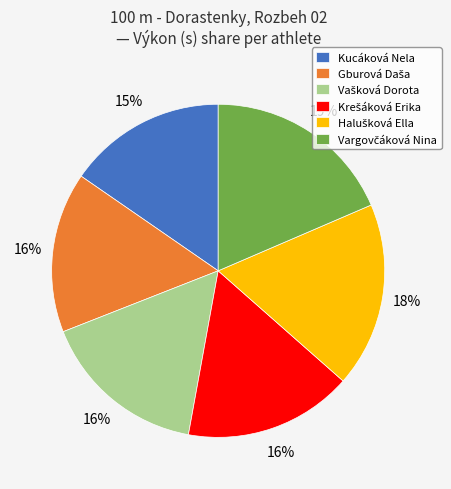

The Kucáková Nela slice represents 15% of the pie. True or false?

True